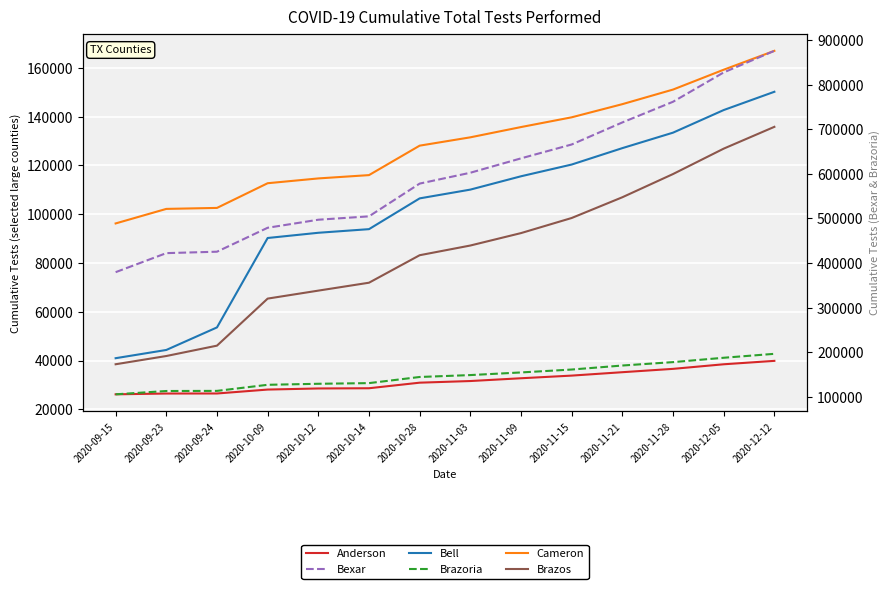

What is the highest value of the Bell series?

150202